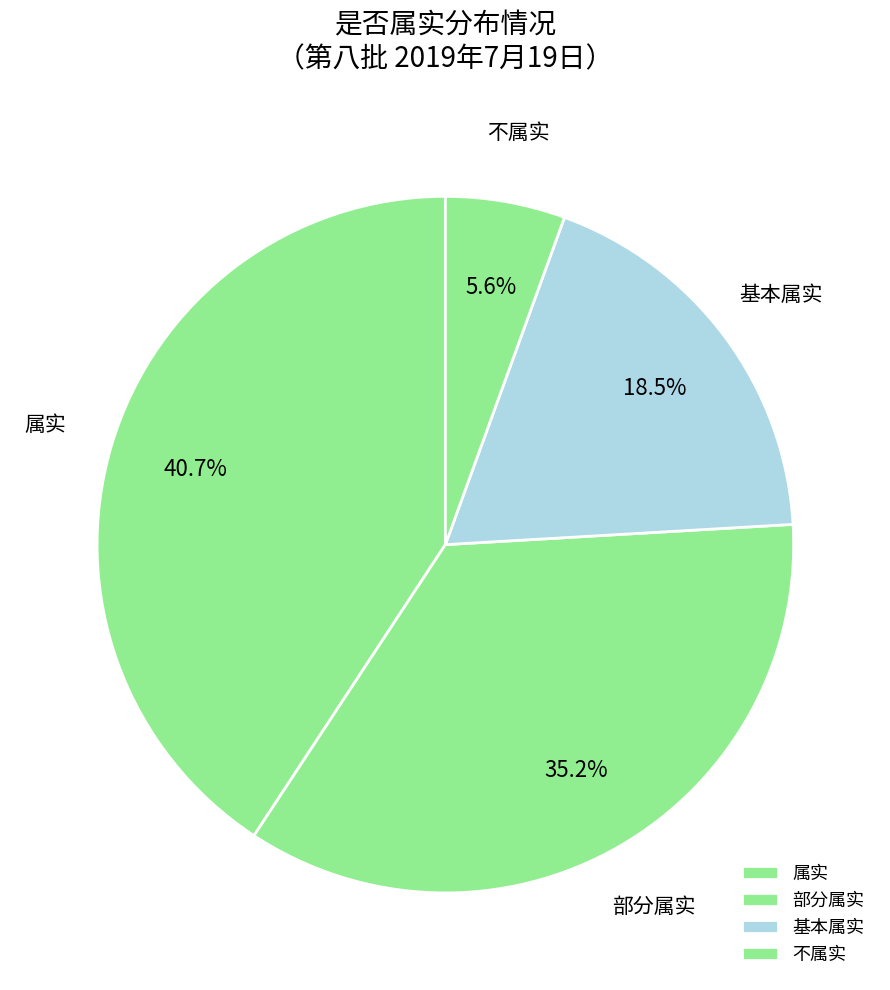

How many segments does this pie chart have?

4